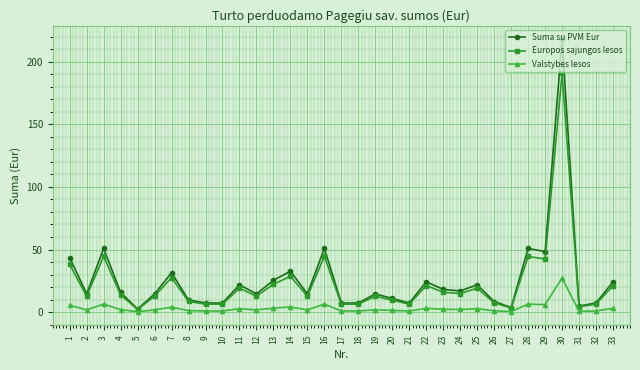

What is the approximate value of Suma su PVM Eur at 4?

15.7